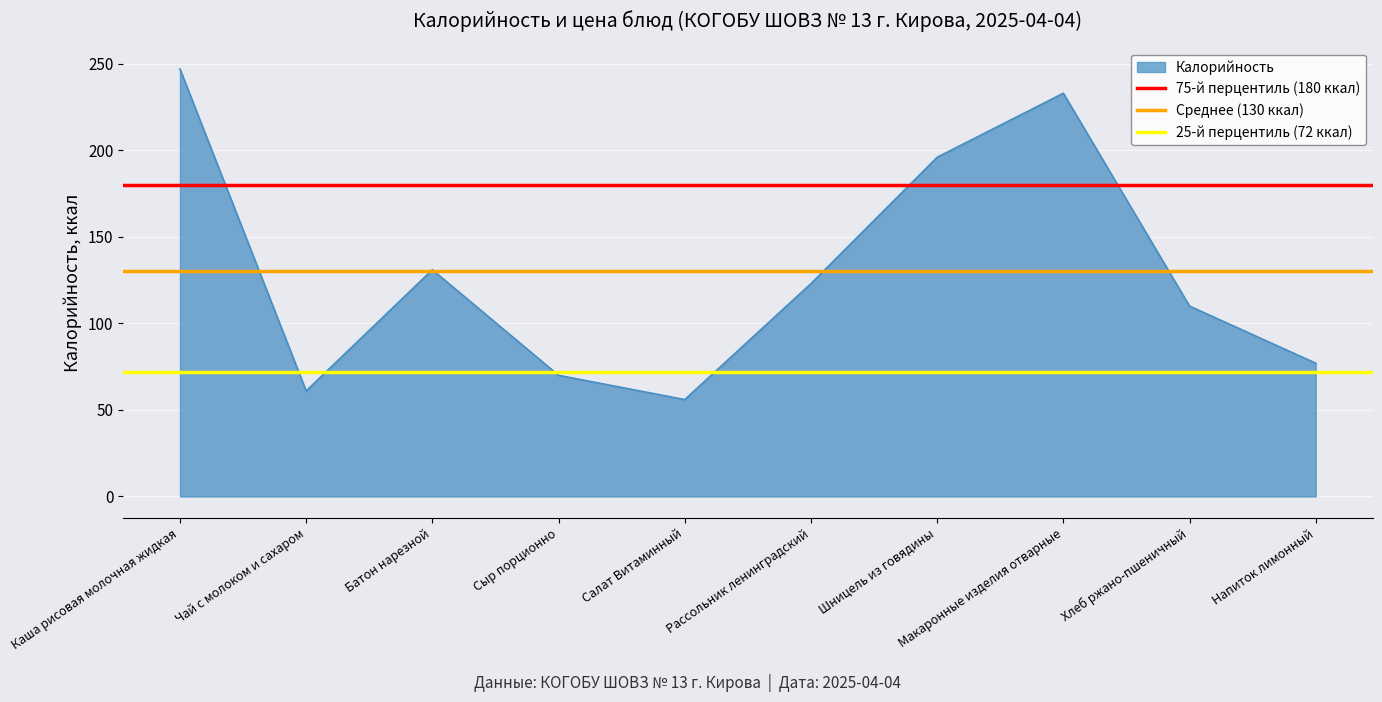

At which label is Калорийность closest to 151?

Батон нарезной